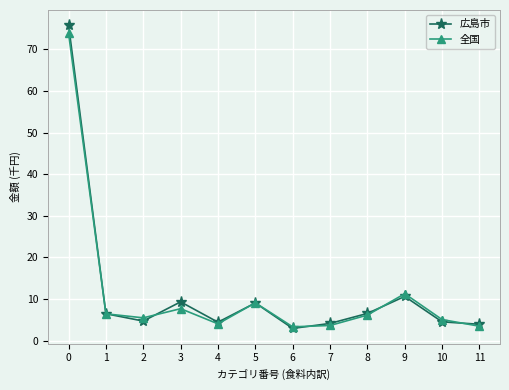

Which series has the largest range (max minus min)?

広島市